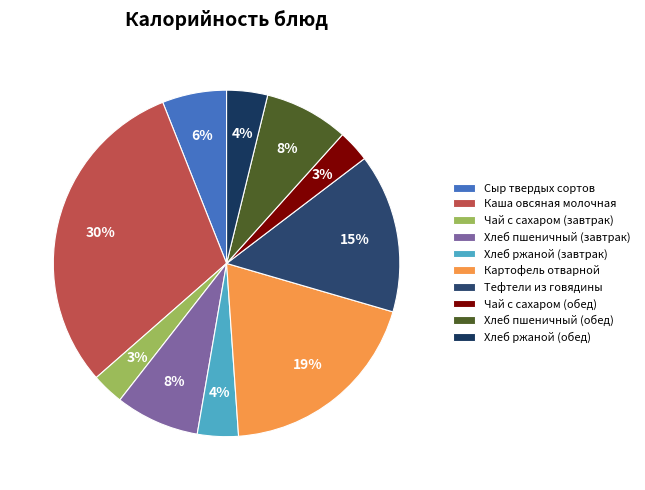

Does Сыр твердых сортов represent more than half of the total?

No